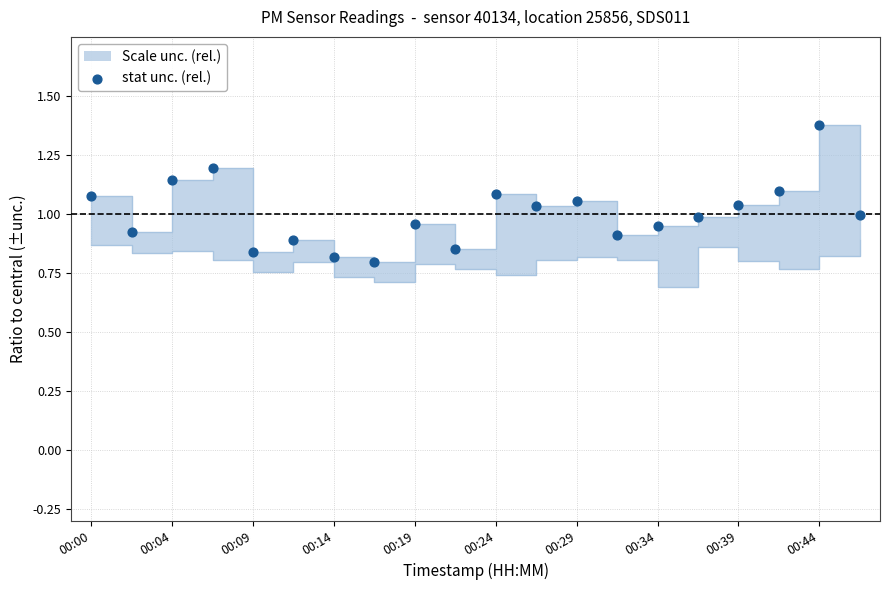

What is the change in value from 00:39 to 17?

+0.1